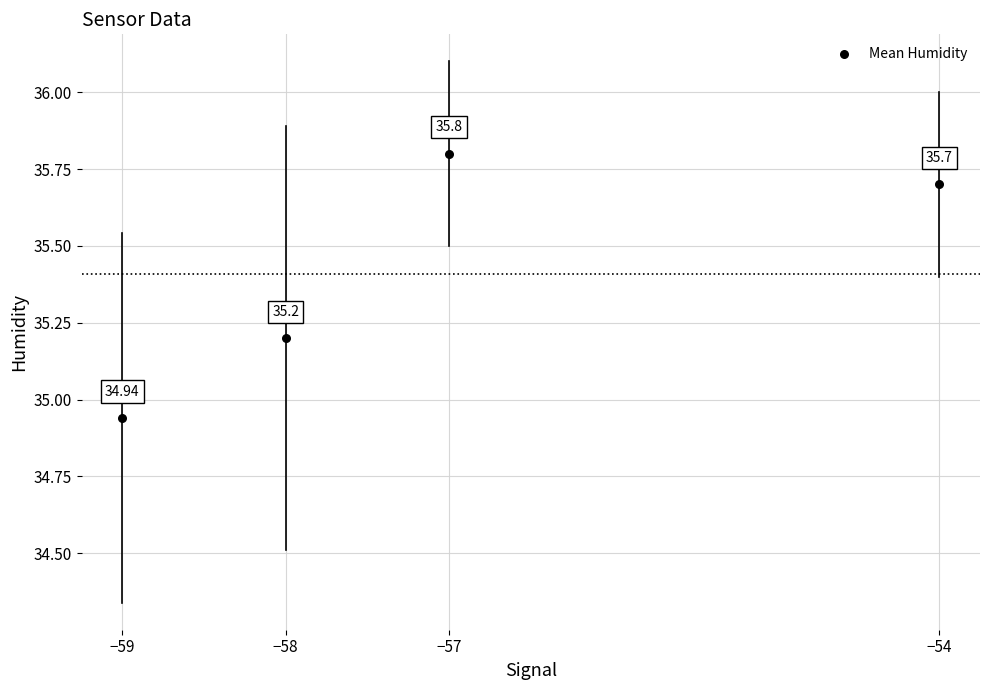

What is the average Y value?

35.4